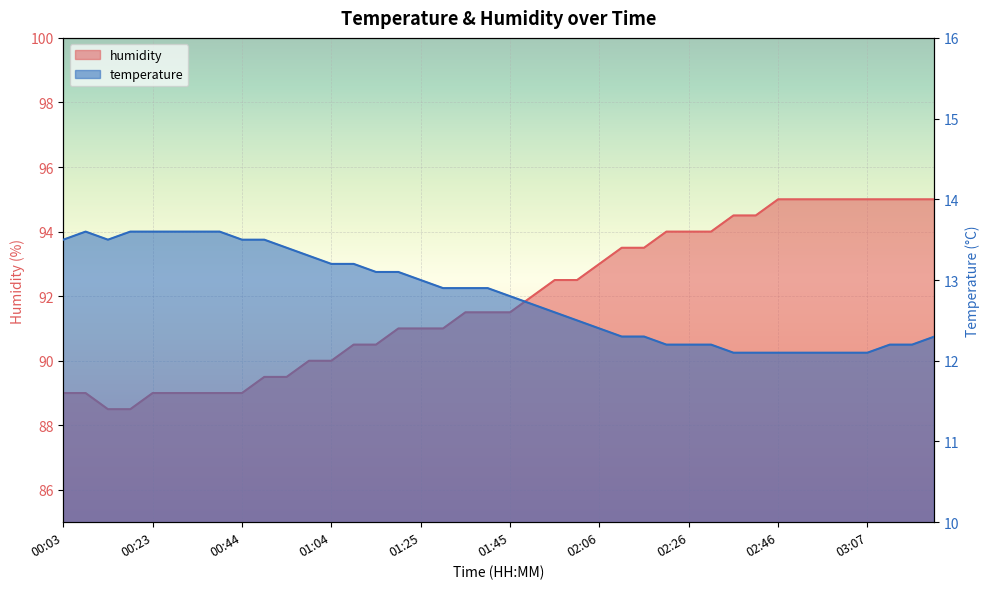

What is the difference between the second highest and minimum values in the humidity series?

6.5